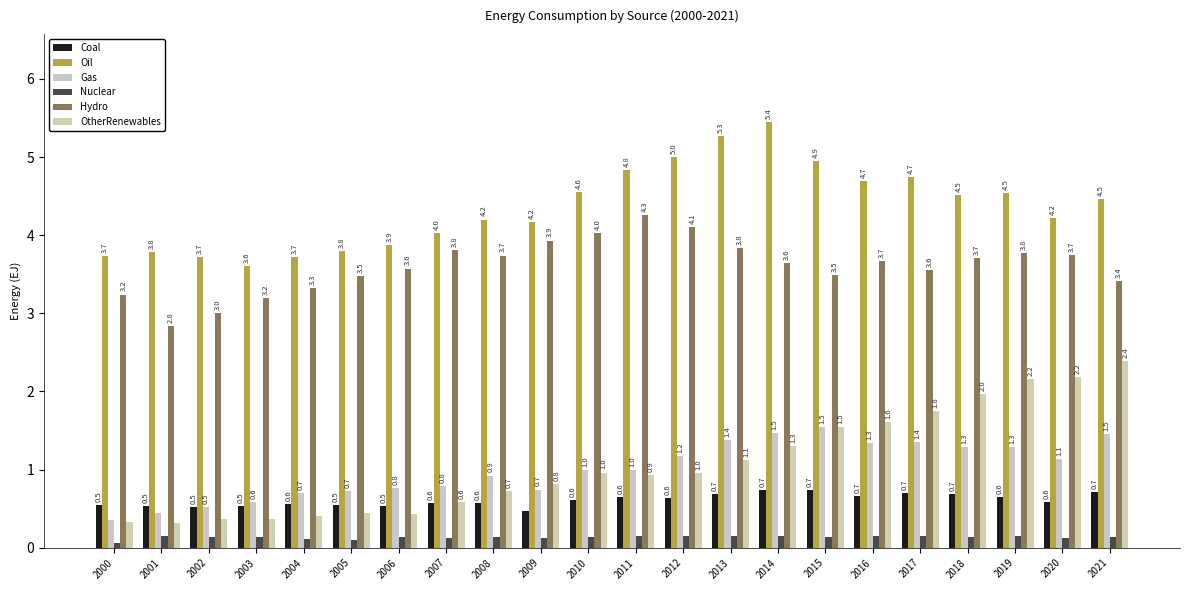

Which category has the lowest value across all series?

2000